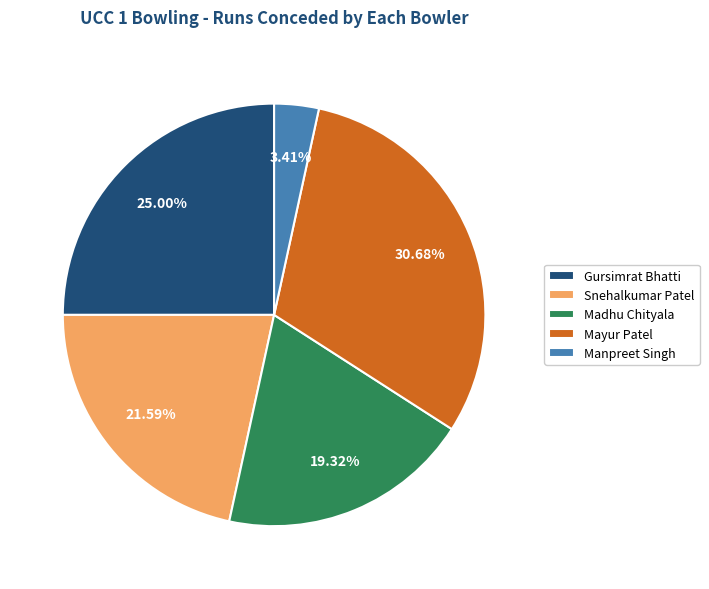

Between Snehalkumar Patel and Gursimrat Bhatti, which is larger?

Gursimrat Bhatti